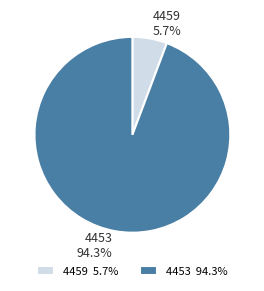

Between 4459 and 4453, which is larger?

4453